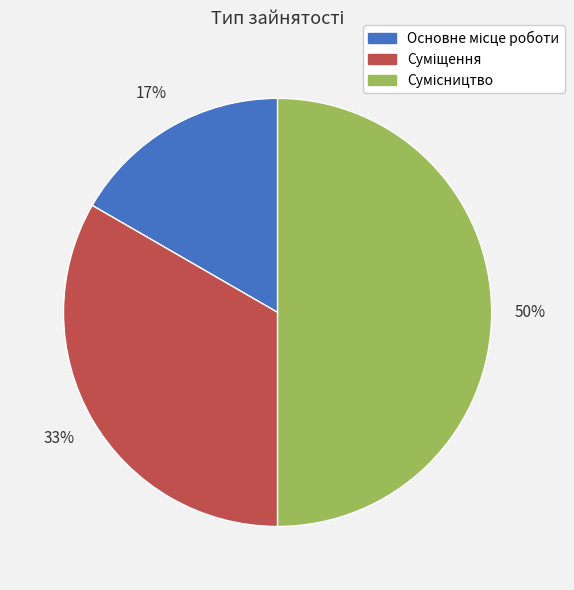

To the nearest percent, what is the average slice percentage?

33%